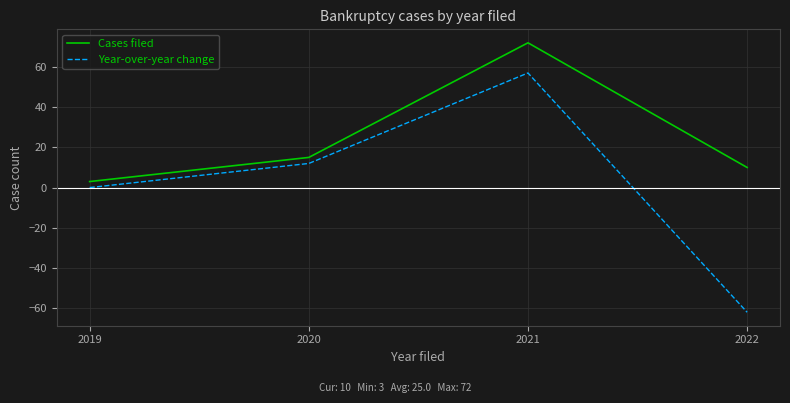

Which series has the largest range (max minus min)?

Year-over-year change